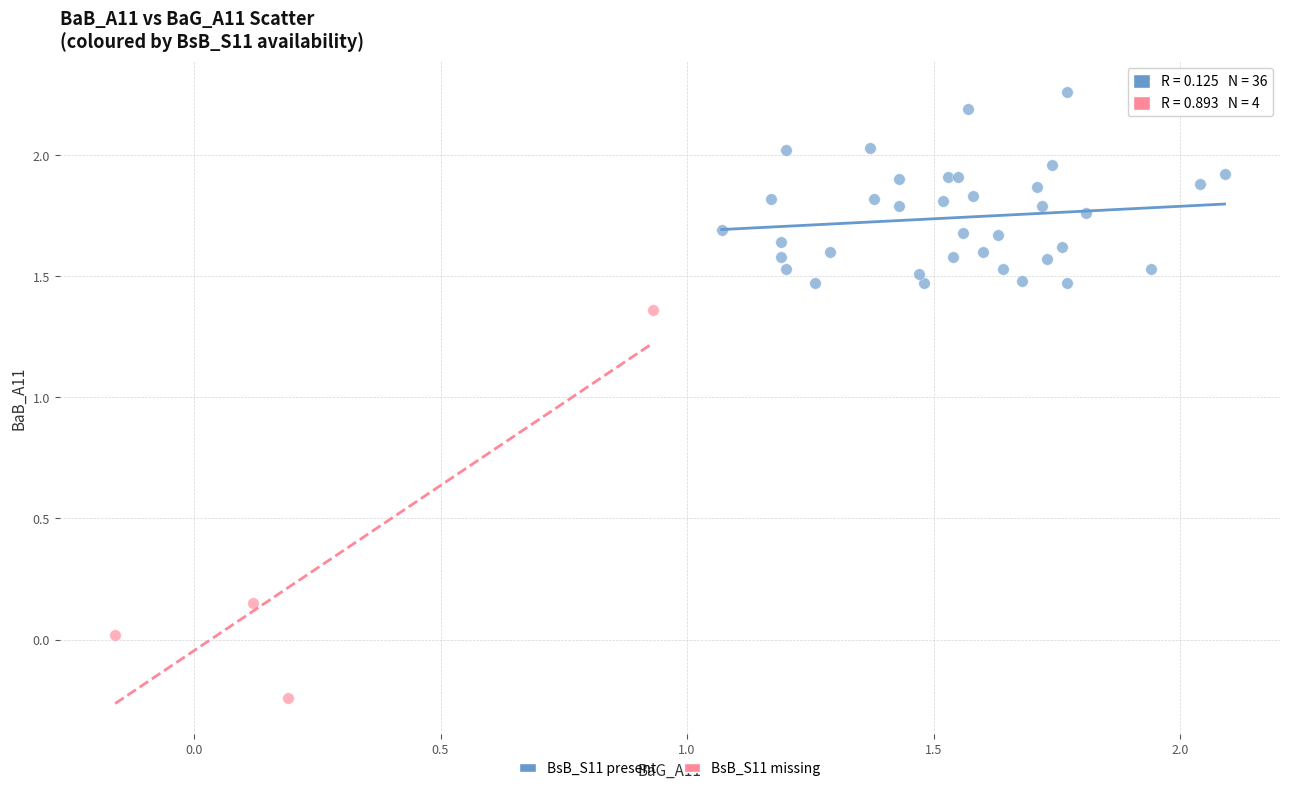

Which series reaches the maximum Y coordinate?

BsB_S11 present